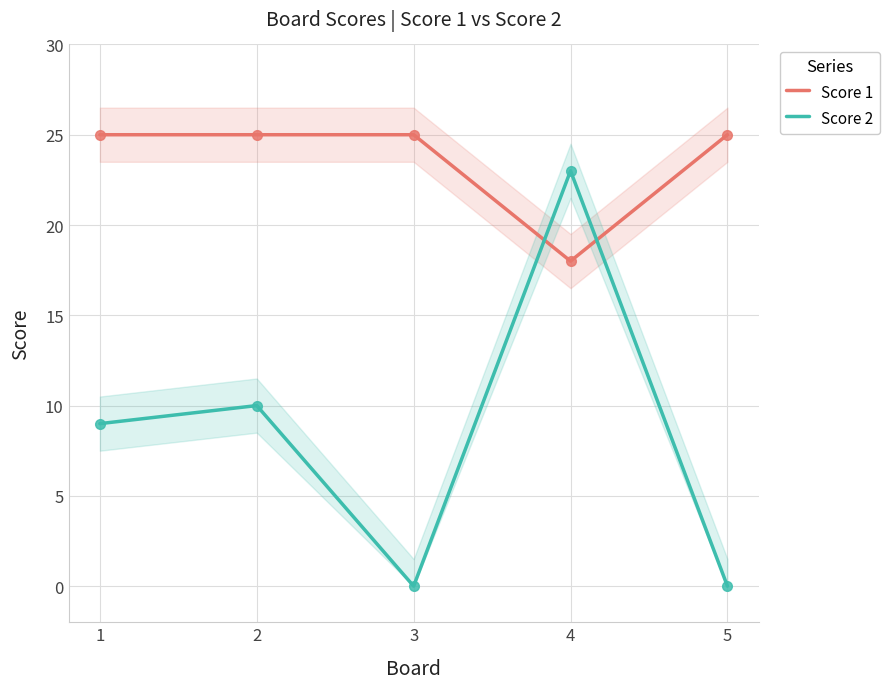

What is the average value of the Score 1 series?

24